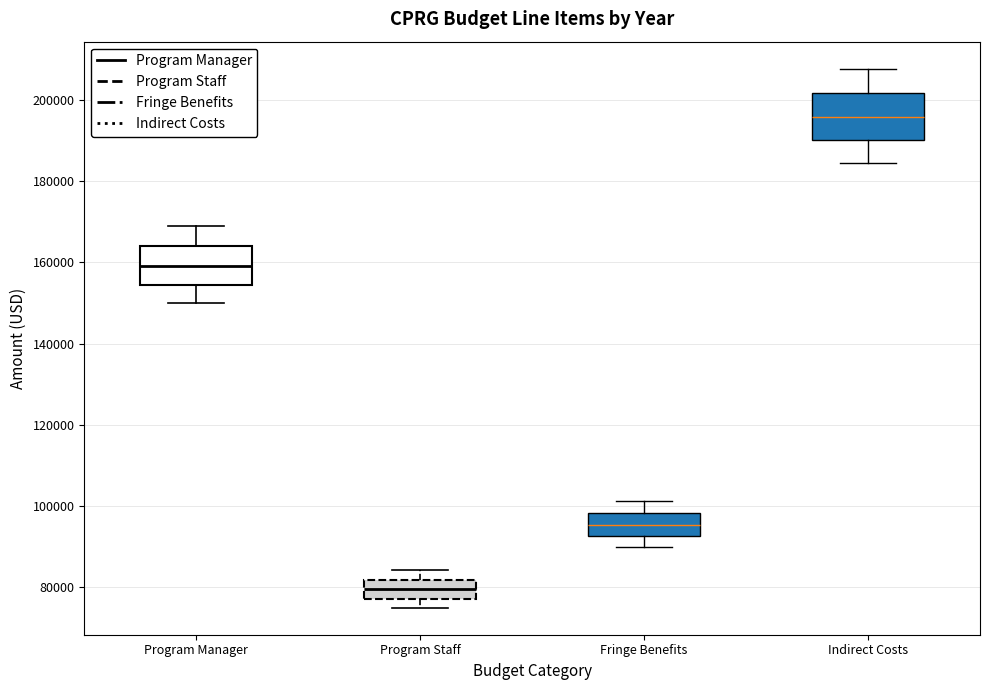

Which box's median line is the lowest?

Program Staff